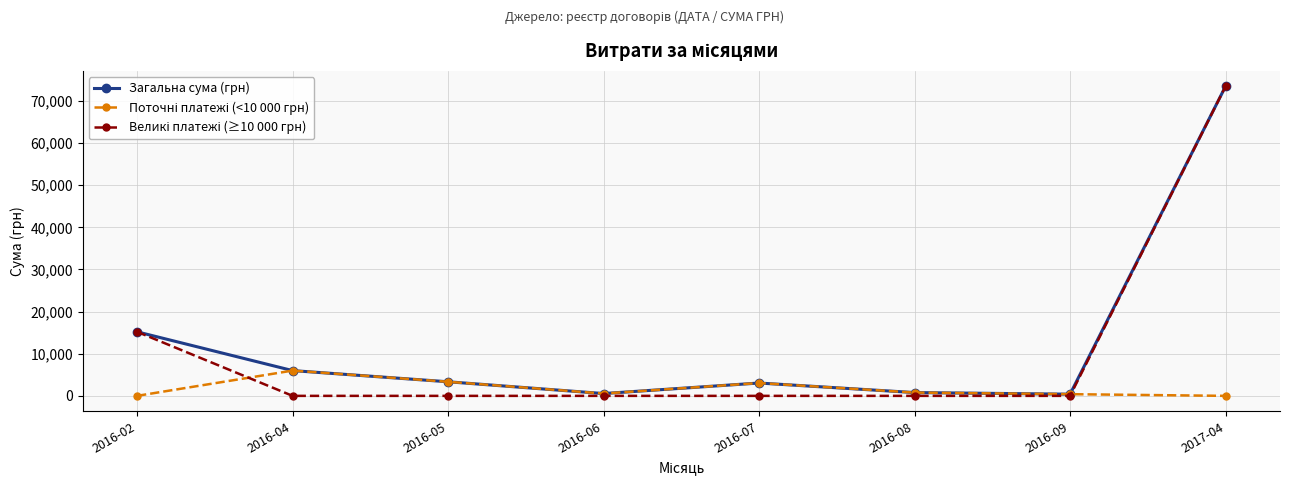

What position from the right is 2017-04?

1